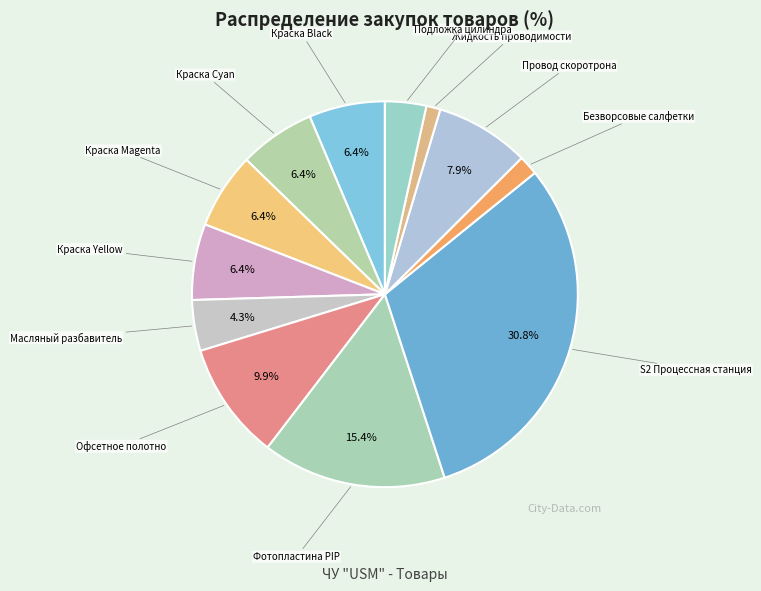

What is the largest slice in the pie chart?

S2 Процессная станция